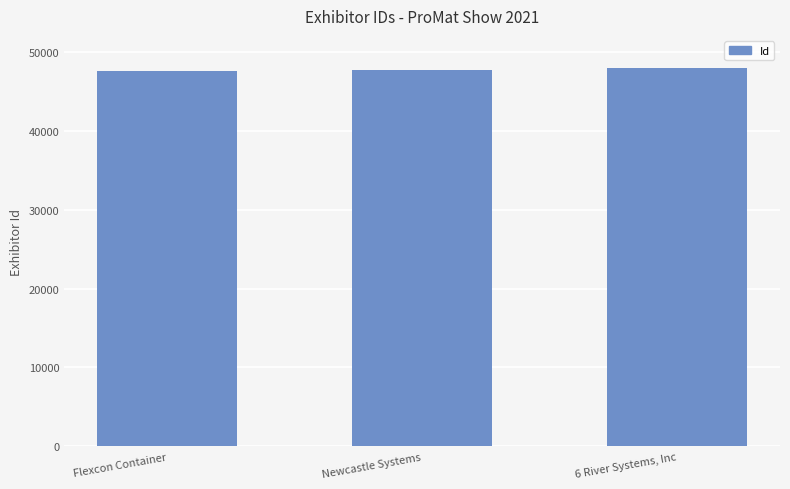

How many categories are shown in the chart?

3